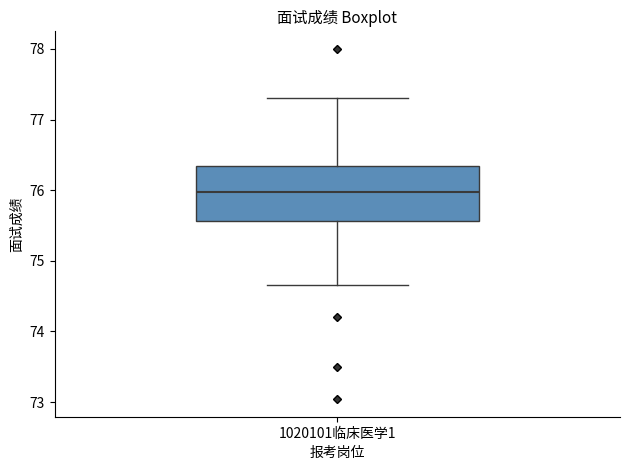

Where does the upper whisker of the box for 1020101临床医学1 end on the y-axis? The values are not printed on the chart, so give them approximately, as read against the axis.

77.3